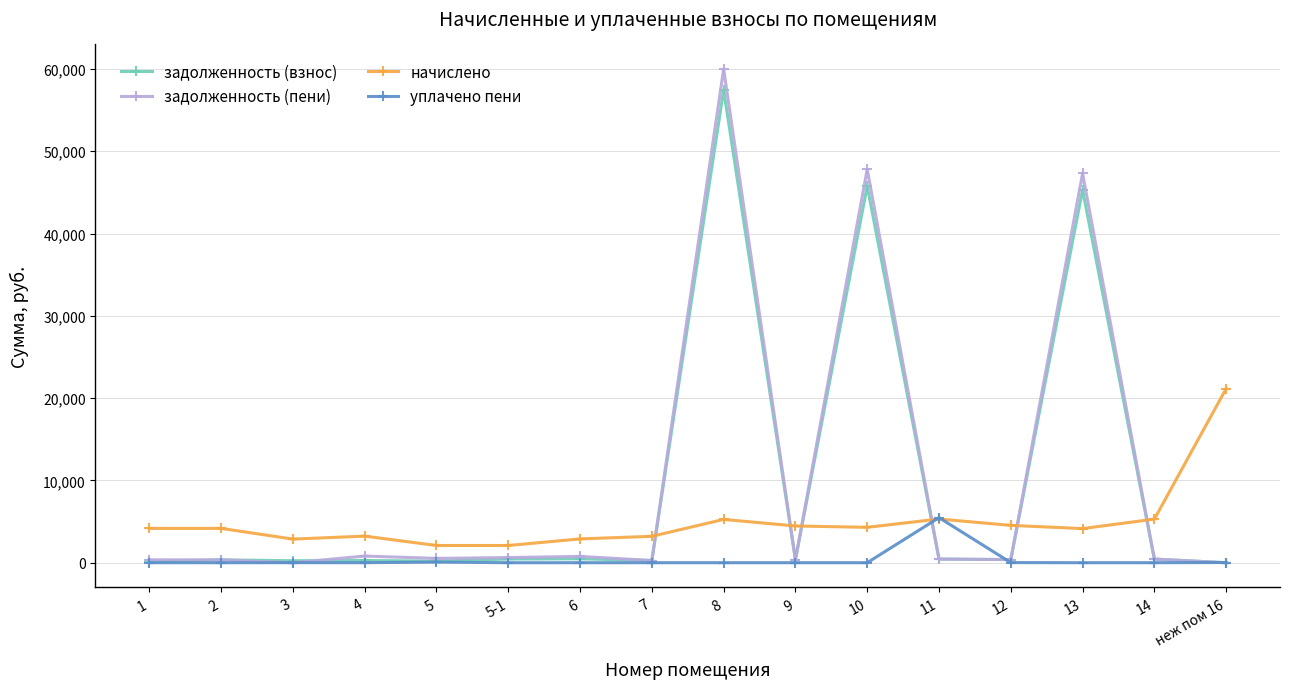

True or false: уплачено пени has more than 0 points higher than both neighbors.

True